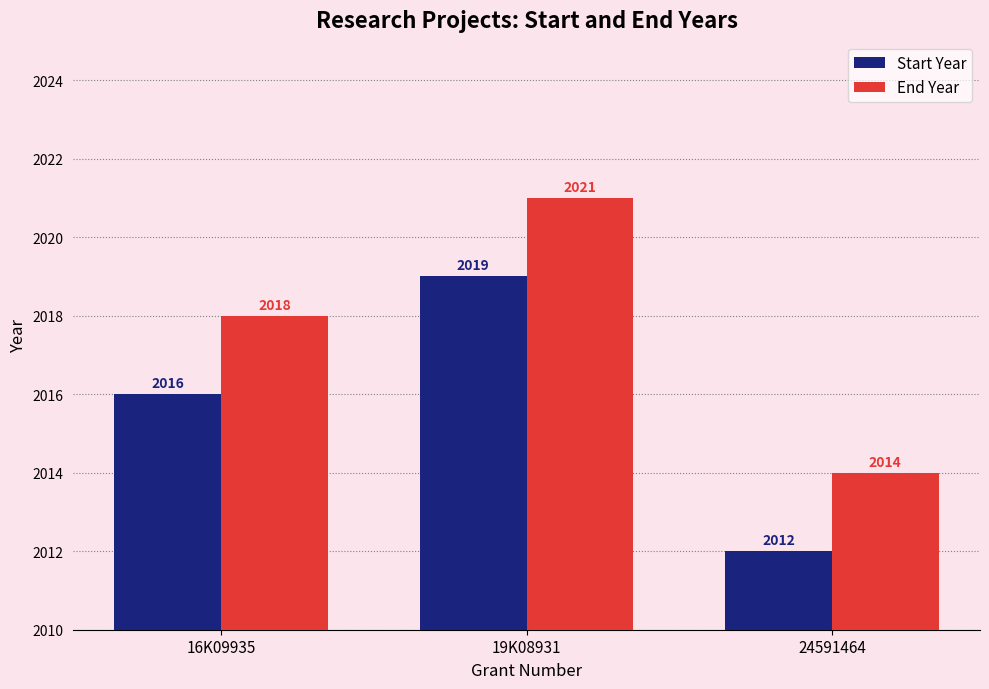

What is the minimum value for Start Year?

2012